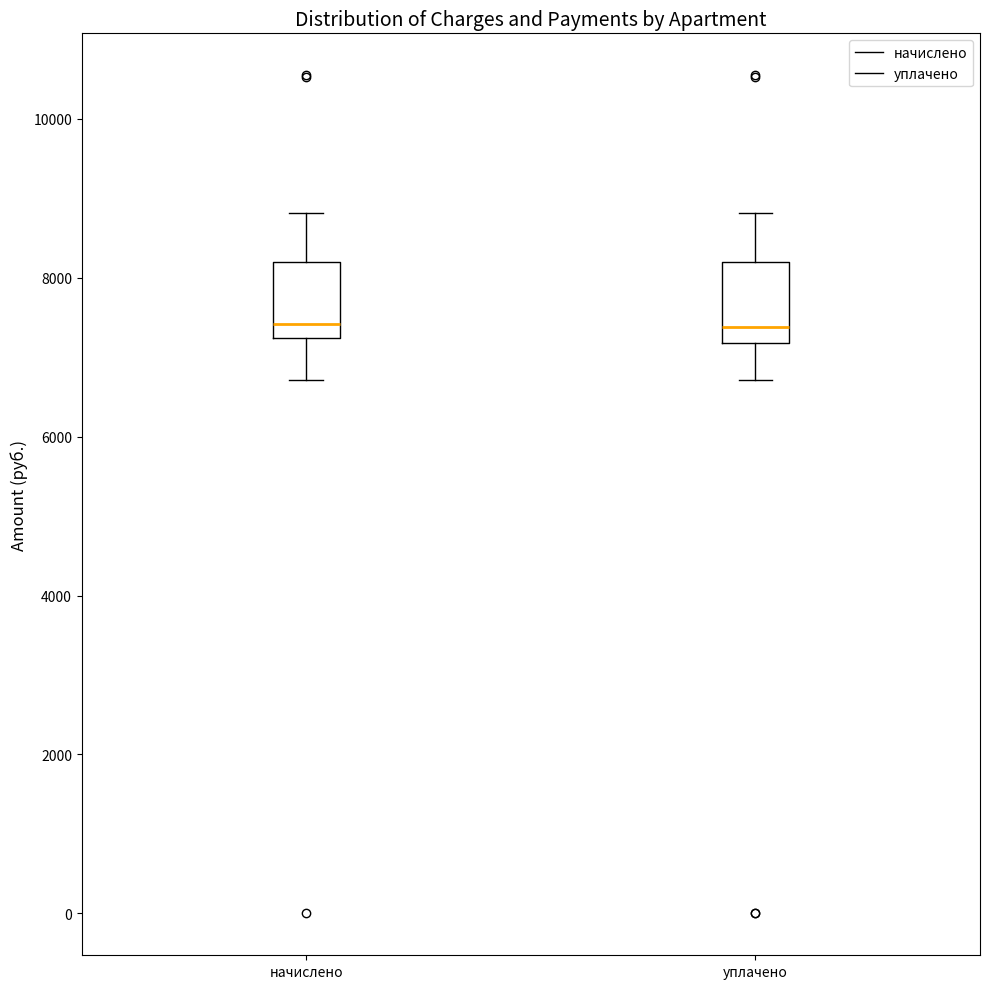

Reading left to right, transcribe this box plot: for each box, give where its median line is, the range the box spans, and where its two whiskers end, as read against the y-axis. The values are not printed on the chart, so give them approximately, as read against the axis.

начислено: median 7400, box 7200 to 8200, whiskers 6800 to 8800
уплачено: median 7400, box 7200 to 8200, whiskers 6800 to 8800